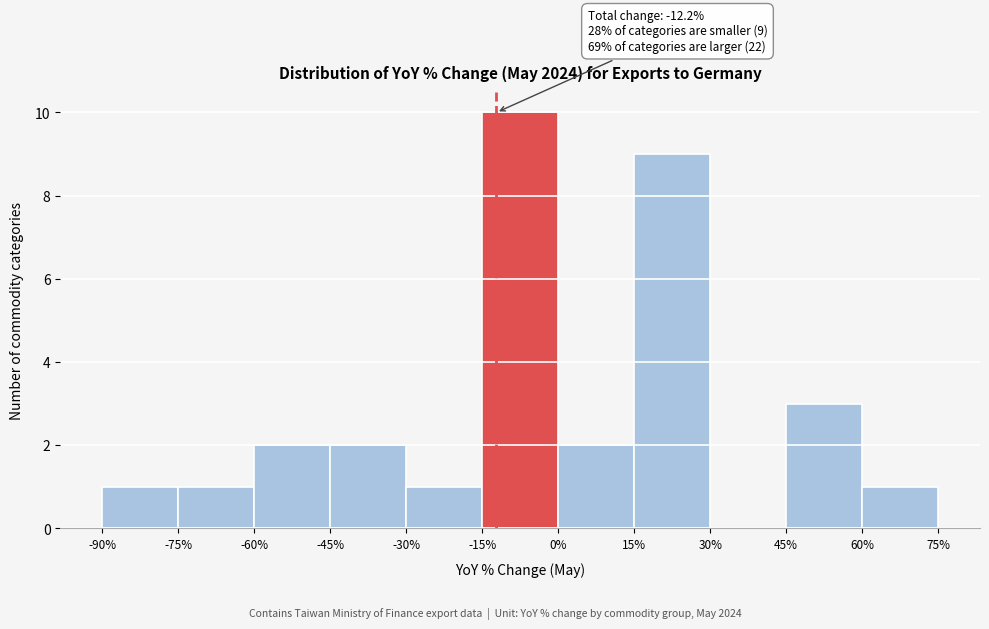

Which range on the x-axis has the tallest bar?

-15% to 0%